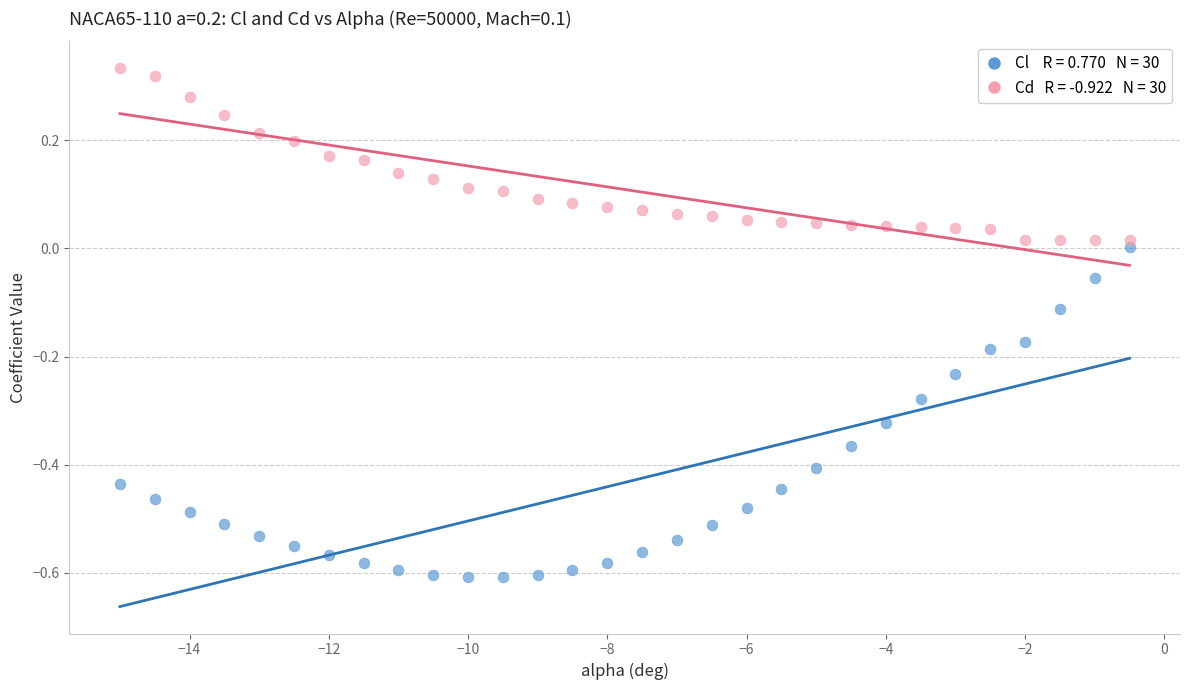

Across all data points, what is the range of X values (max minus min)?

14.5